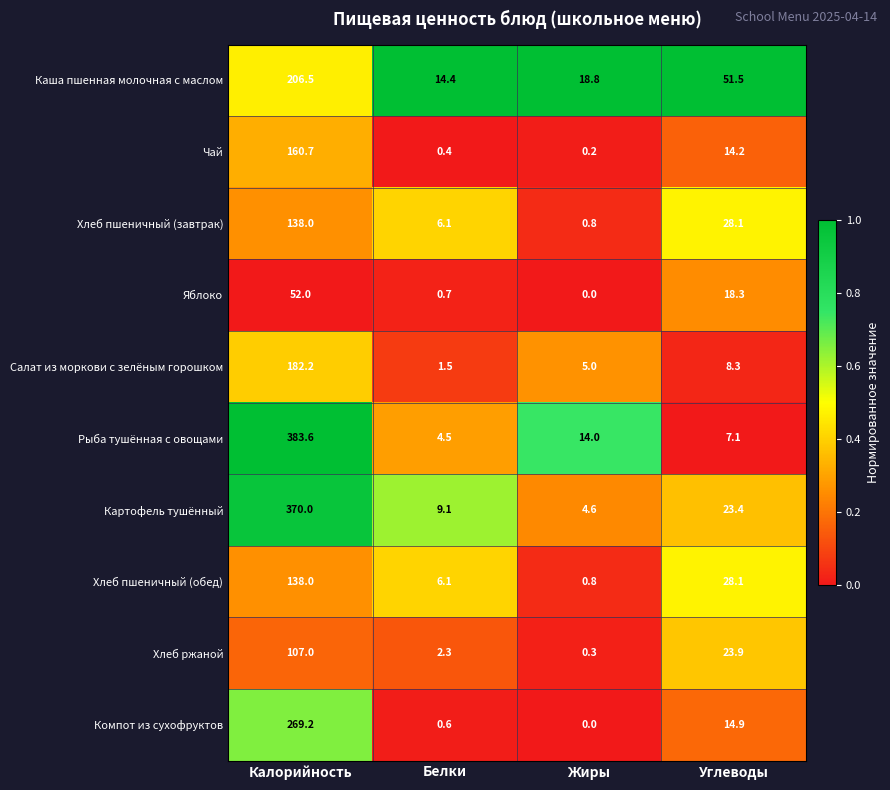

Which series has the largest total across all categories?

Рыба тушённая с овощами